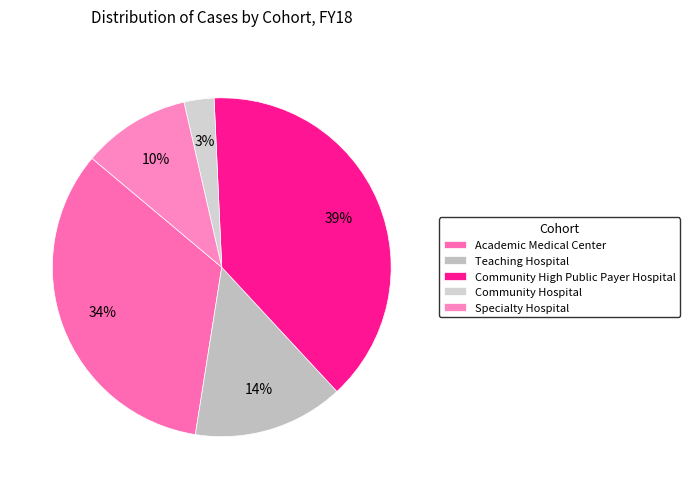

Rank the categories by value from lowest to highest.

Community Hospital, Specialty Hospital, Teaching Hospital, Academic Medical Center, Community High Public Payer Hospital